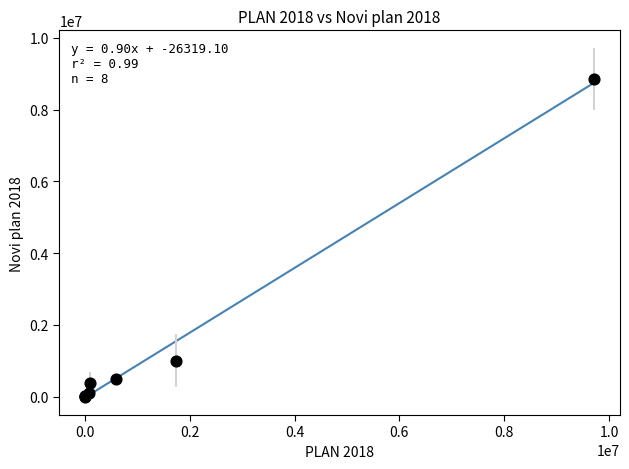

What Y value in the scatter plot is closest to 4425020?

1000000